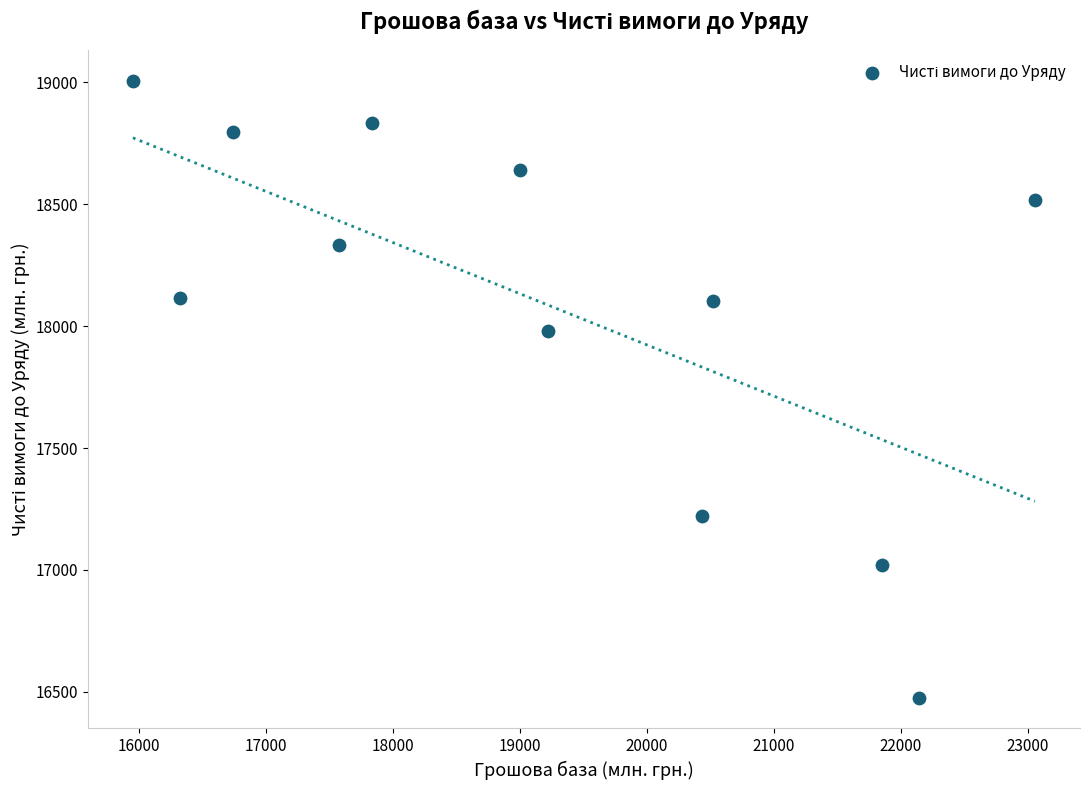

What is the range of Y values (max minus min)?

2527.0